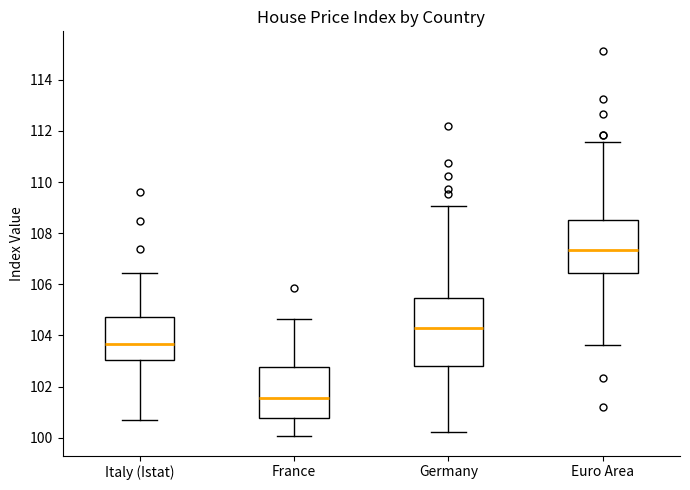

Comparing the boxes themselves (not the whiskers), which one is the tallest?

Germany